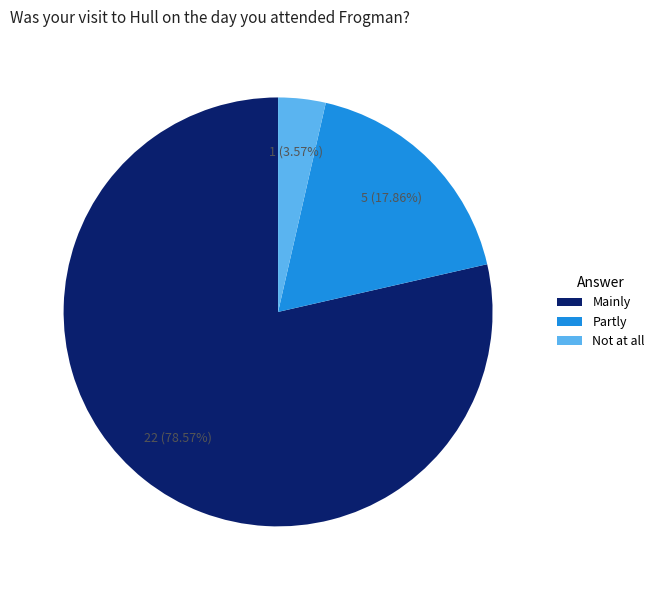

Approximately how many times larger is the value at Partly compared to Mainly?

0.2